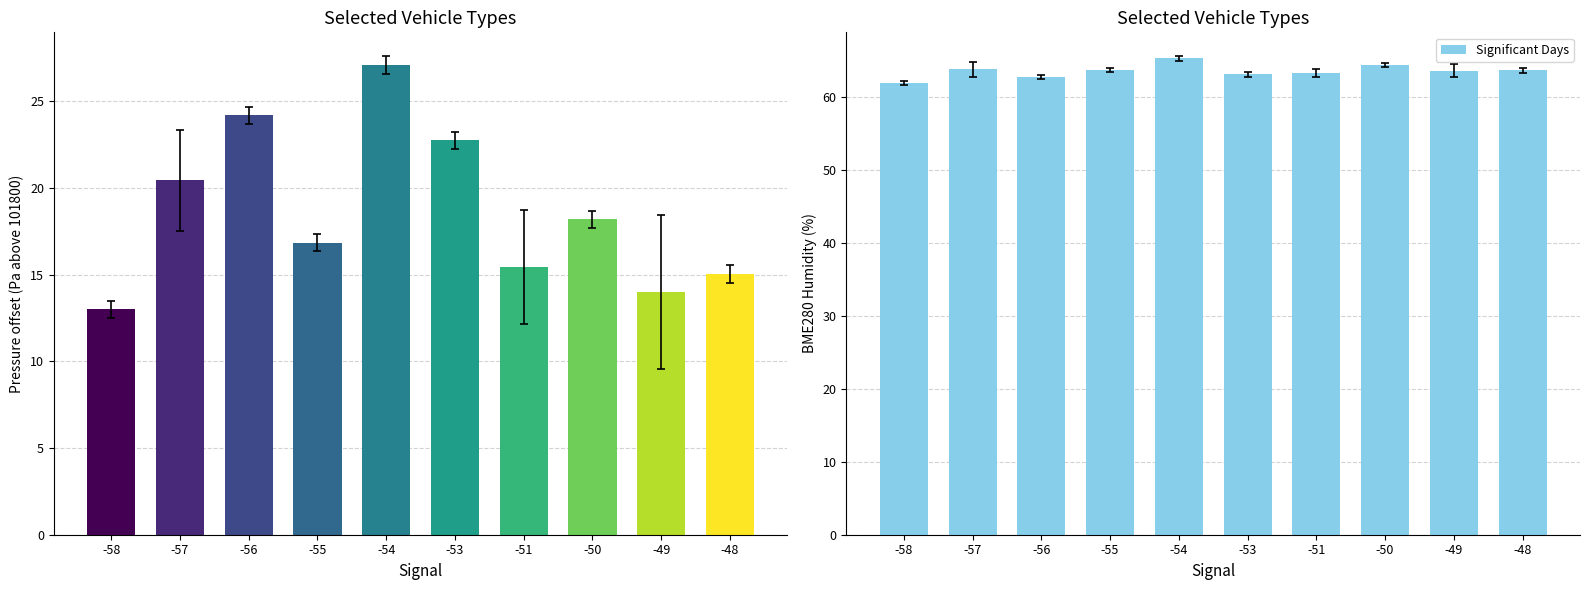

Where is Significant Days nearest to the value 63?

-53